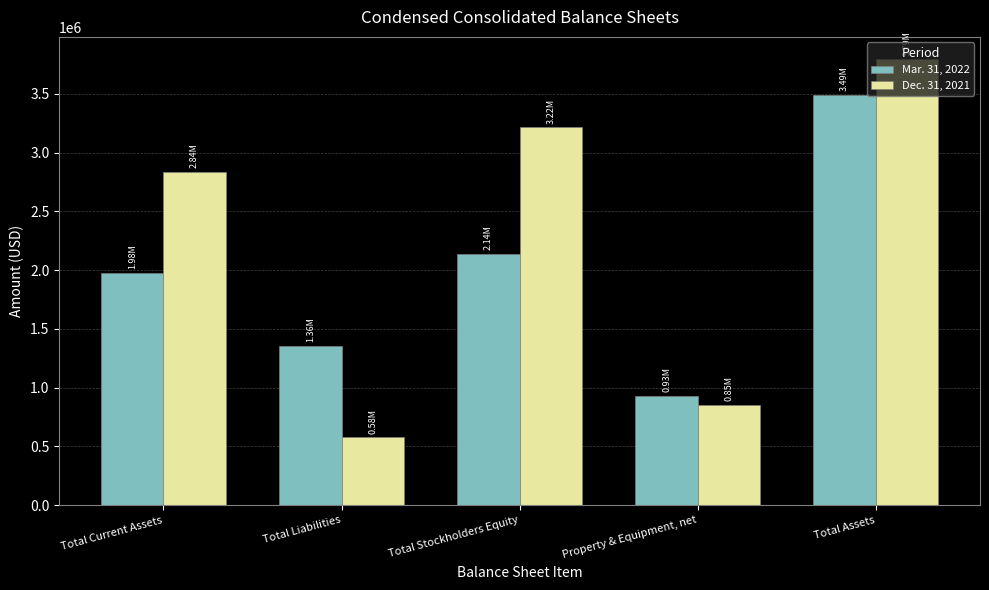

What is the value of the Mar. 31, 2022 bar at the 1st from the left?

1979221